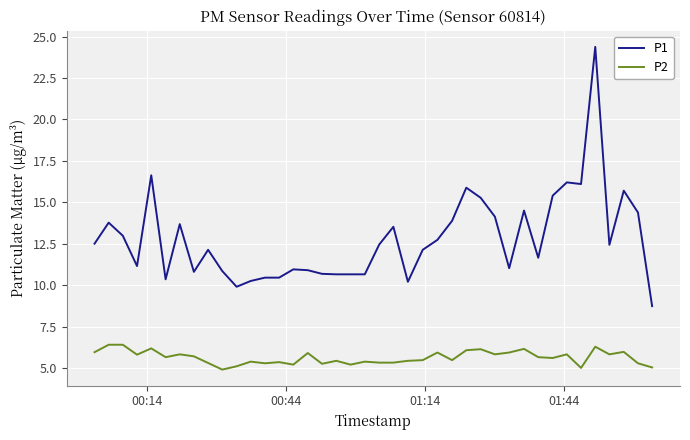

What is the minimum value for P2?

4.9